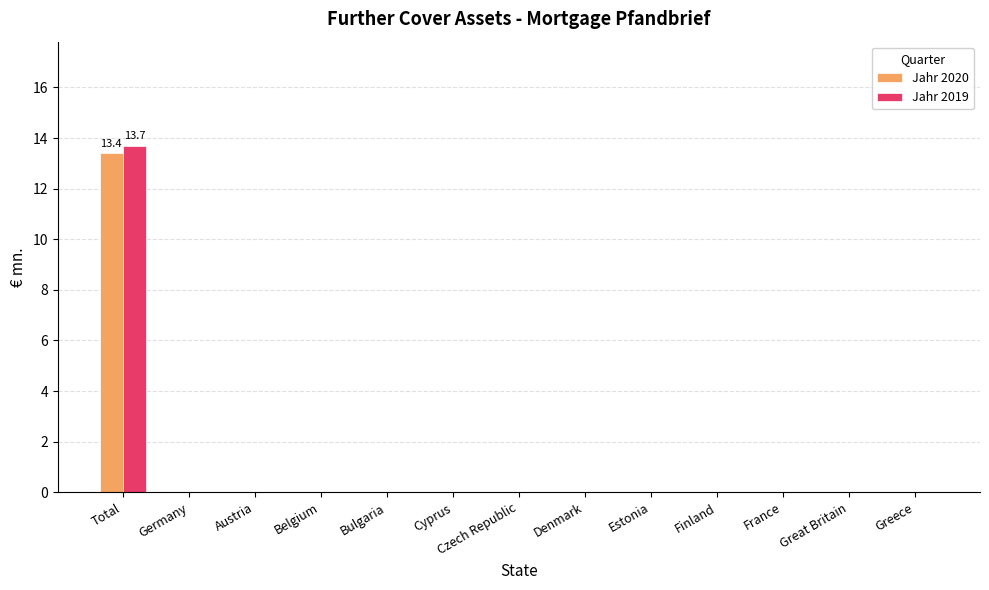

At which category is the sum across all series the highest?

Total